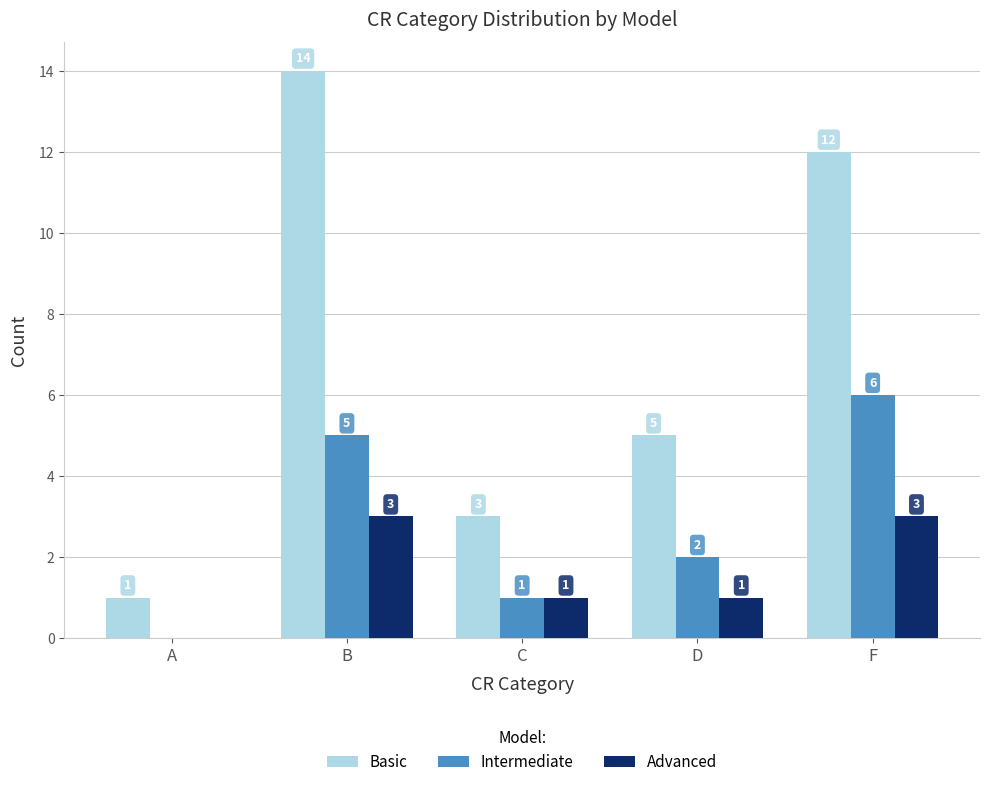

Count the number of categories in the chart.

5